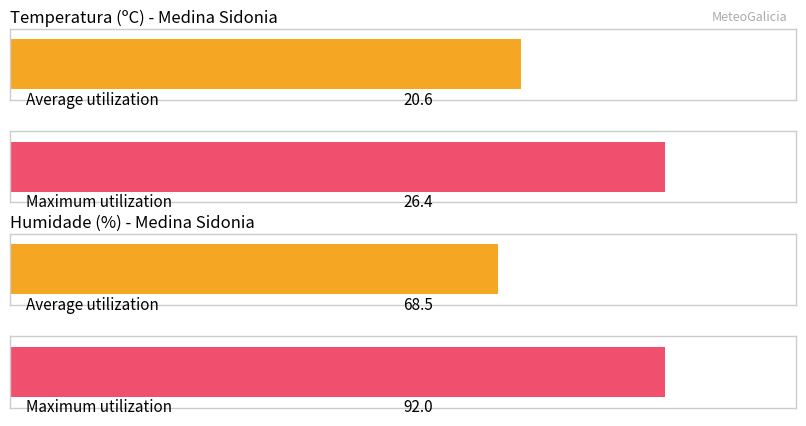

The value of Humidade (%) at 11:00 is 57.0. True or false?

True